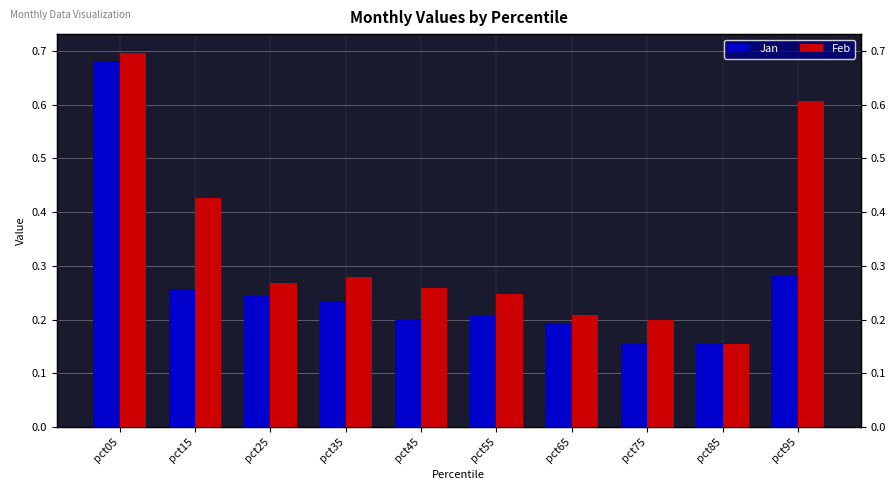

What is the sum of the Jan values at pct75 and pct25?

0.4